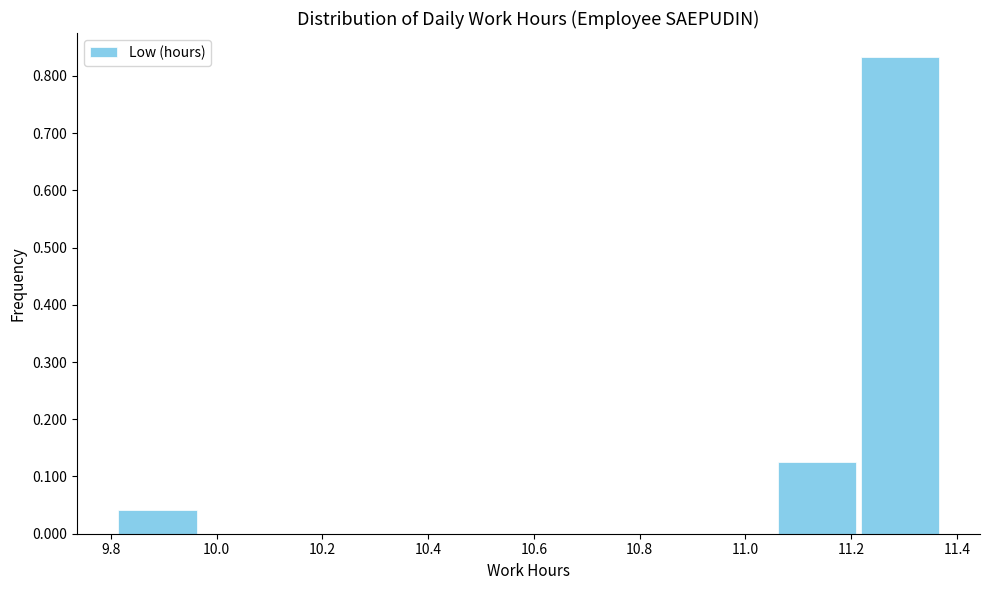

What is the height of the bar covering 9.810 to 9.966 on the x-axis? Neither the bar edges nor the heights are printed on the chart, so give them approximately, as read against the axes.

0.04